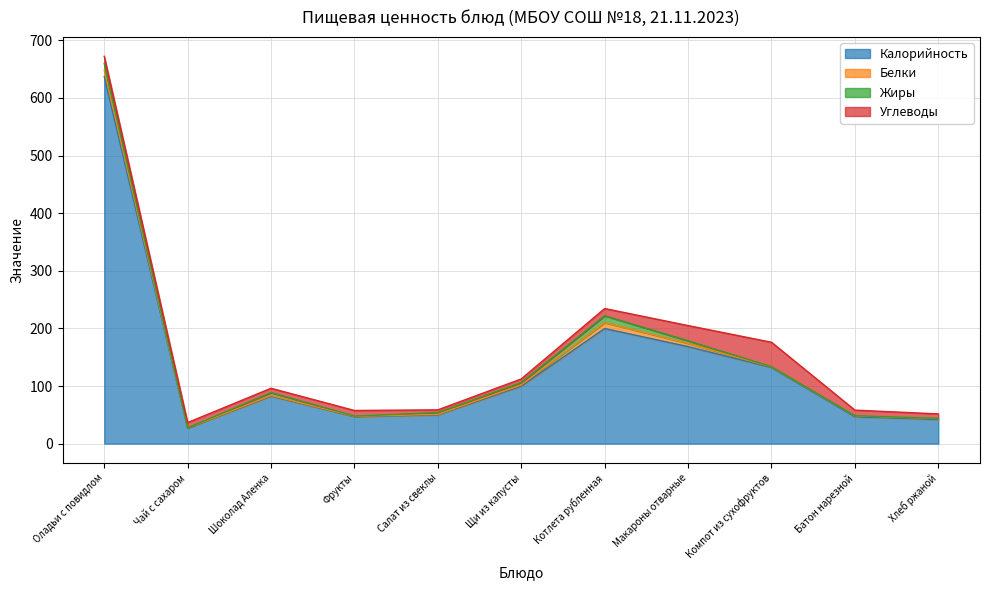

At which category is the sum across all series the highest?

Оладьи с повидлом